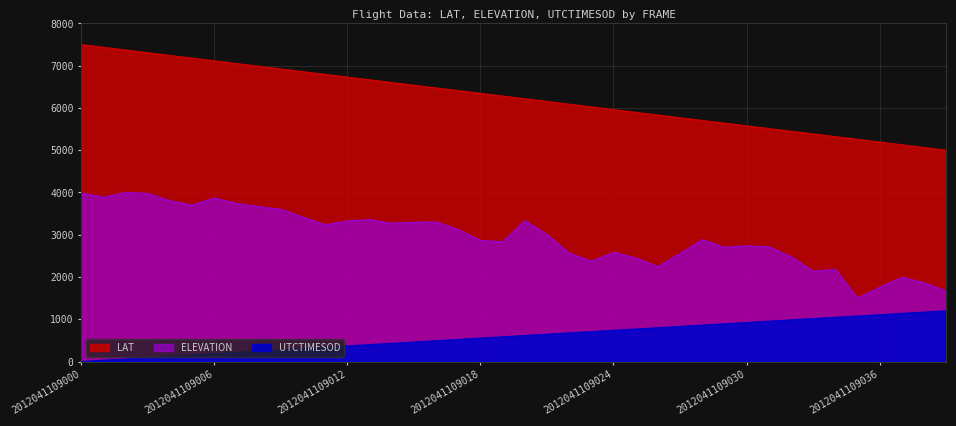

Reading left to right, list all the values displayed in this chart.

LAT: 2012041109000=7500.0	2012041109001=7435.9	2012041109002=7371.6	2012041109003=7307.2	2012041109004=7243.0	2012041109005=7178.8	2012041109006=7114.9	2012041109007=7051.0	2012041109008=6986.8	2012041109009=6922.6	2012041109010=6858.3	2012041109011=6794.1	2012041109012=6730.0	2012041109013=6665.9	2012041109014=6601.9	2012041109015=6537.8	2012041109016=6473.8	2012041109017=6409.9	2012041109018=6345.6	2012041109019=6281.4	2012041109020=6217.5	2012041109021=6153.6	2012041109022=6089.3	2012041109023=6025.1	2012041109024=5960.9	2012041109025=5896.7	2012041109026=5832.1	2012041109027=5767.7	2012041109028=5704.1	2012041109029=5640.5	2012041109030=5576.9	2012041109031=5513.1	2012041109032=5449.2	2012041109033=5385.1	2012041109034=5321.1	2012041109035=5256.9	2012041109036=5192.6	2012041109037=5128.4	2012041109038=5064.3	2012041109039=5000.0
ELEVATION: 2012041109000=3986.3	2012041109001=3888.5	2012041109002=4000.0	2012041109003=3976.9	2012041109004=3803.4	2012041109005=3700.8	2012041109006=3867.9	2012041109007=3740.8	2012041109008=3663.8	2012041109009=3603.2	2012041109010=3412.9	2012041109011=3235.4	2012041109012=3326.2	2012041109013=3357.8	2012041109014=3272.7	2012041109015=3294.6	2012041109016=3303.3	2012041109017=3120.1	2012041109018=2864.8	2012041109019=2835.2	2012041109020=3333.7	2012041109021=3004.3	2012041109022=2565.2	2012041109023=2374.8	2012041109024=2585.1	2012041109025=2449.6	2012041109026=2244.9	2012041109027=2555.3	2012041109028=2882.4	2012041109029=2703.0	2012041109030=2736.6	2012041109031=2713.3	2012041109032=2483.4	2012041109033=2135.7	2012041109034=2182.1	2012041109035=1500.0	2012041109036=1756.6	2012041109037=1990.2	2012041109038=1864.9	2012041109039=1663.2
UTCTIMESOD: 2012041109000=0.0	2012041109001=30.8	2012041109002=61.5	2012041109003=92.3	2012041109004=123.1	2012041109005=153.8	2012041109006=184.6	2012041109007=215.4	2012041109008=246.2	2012041109009=276.9	2012041109010=307.7	2012041109011=338.5	2012041109012=369.2	2012041109013=400.0	2012041109014=430.8	2012041109015=461.5	2012041109016=492.3	2012041109017=523.1	2012041109018=553.8	2012041109019=584.6	2012041109020=615.4	2012041109021=646.2	2012041109022=676.9	2012041109023=707.7	2012041109024=738.5	2012041109025=769.2	2012041109026=800.0	2012041109027=830.8	2012041109028=861.5	2012041109029=892.3	2012041109030=923.1	2012041109031=953.8	2012041109032=984.6	2012041109033=1015.4	2012041109034=1046.2	2012041109035=1076.9	2012041109036=1107.7	2012041109037=1138.5	2012041109038=1169.2	2012041109039=1200.0